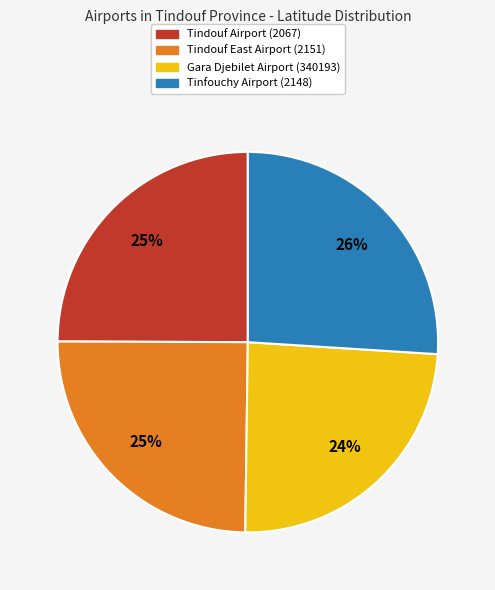

True or false: Gara Djebilet Airport (340193) accounts for 24% of the total.

True